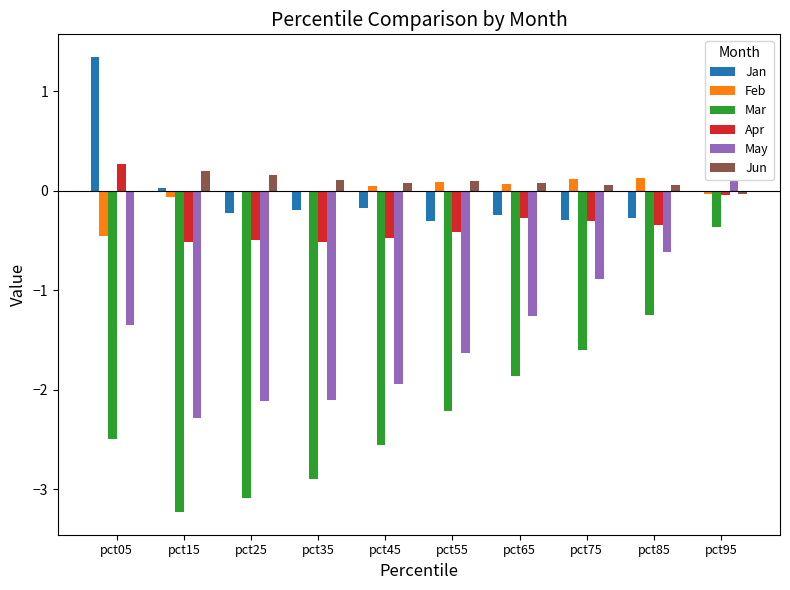

How many distinct data groups are displayed?

6